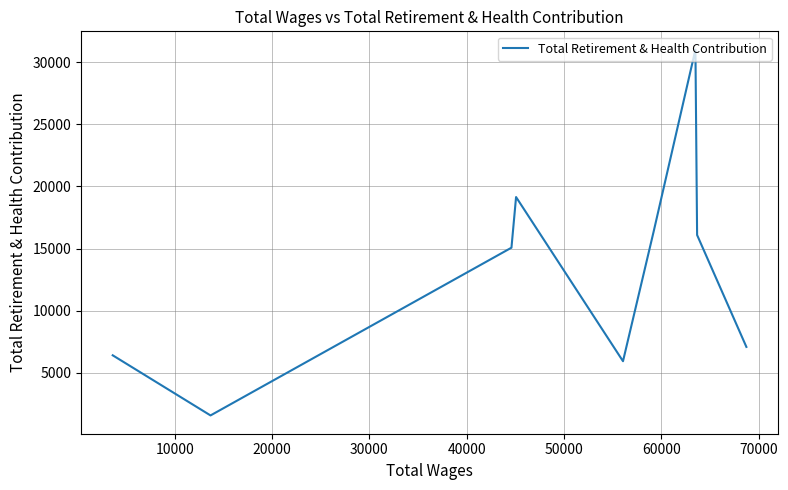

What is the maximum value shown in the chart?

30997